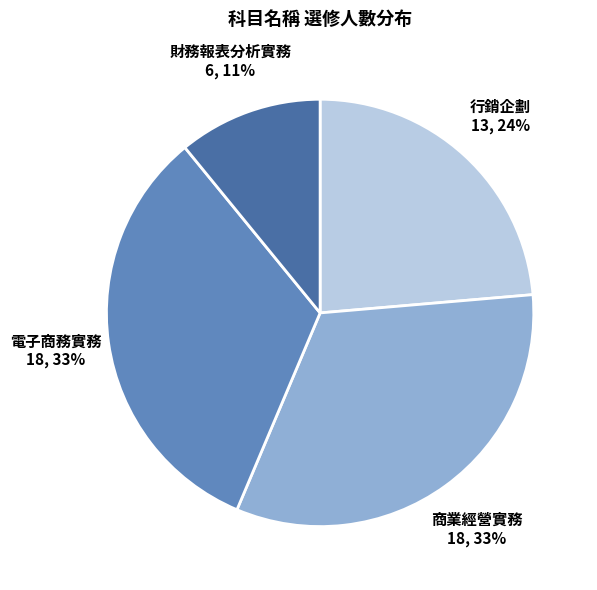

Is there any slice that represents more than half of the pie?

No